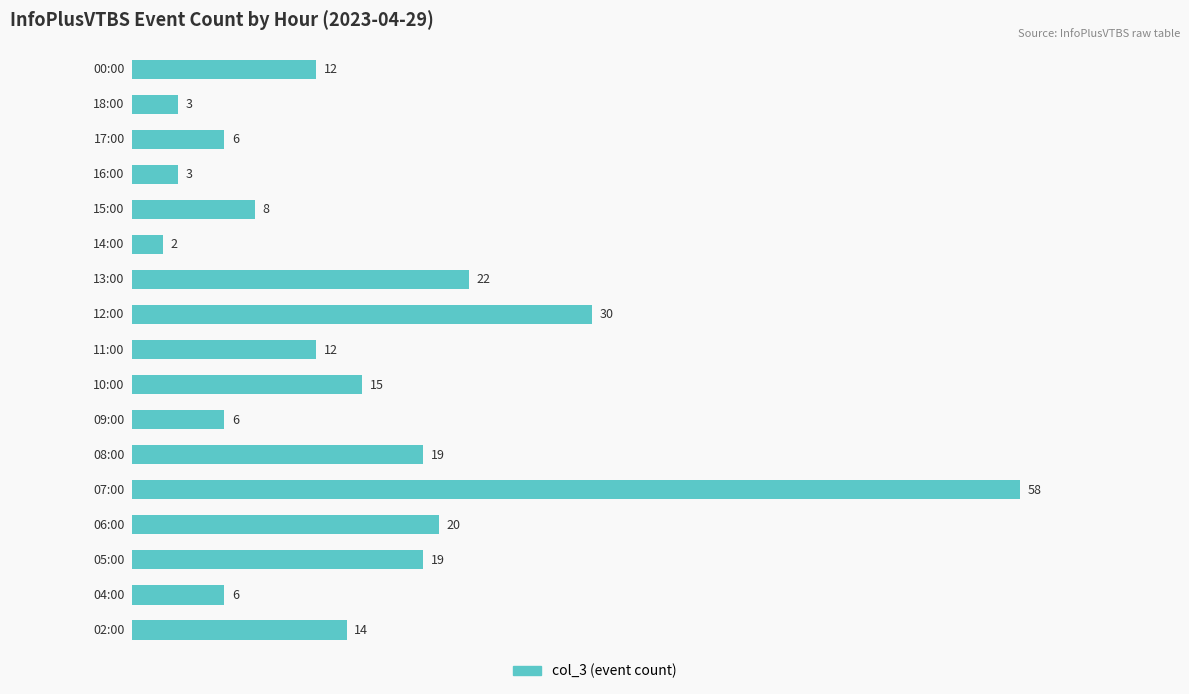

What is the greatest value displayed?

58